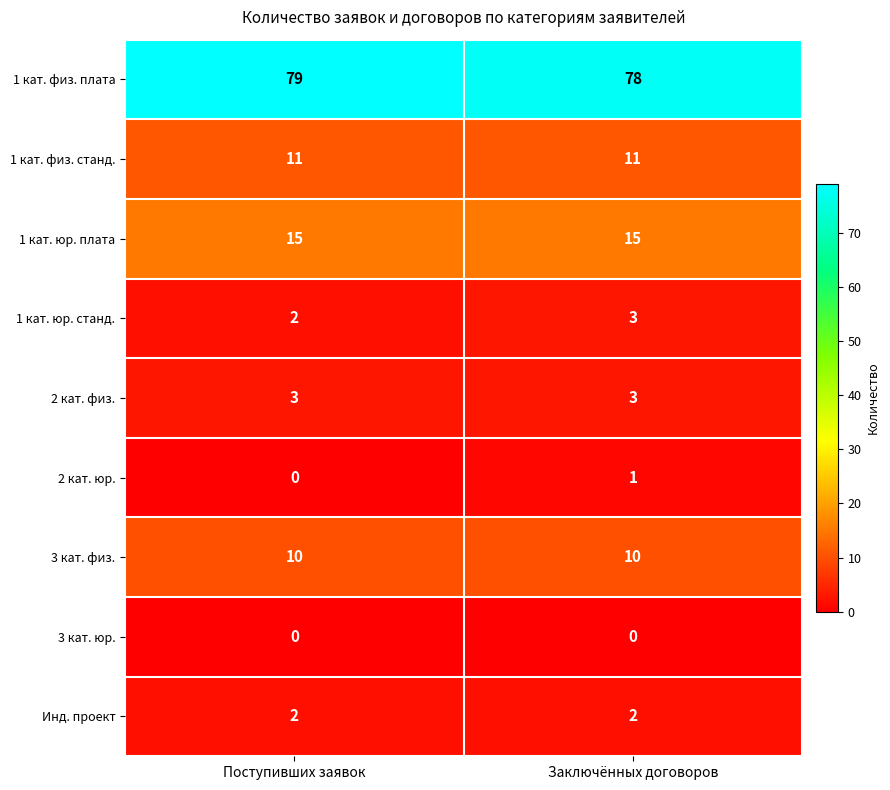

What is the average value of the 1 кат. физ. станд. series?

11